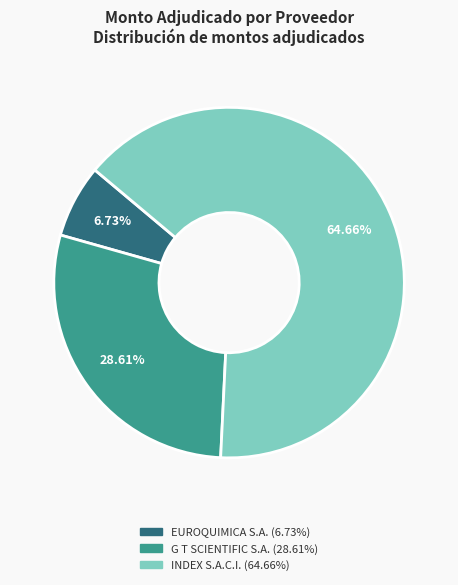

How many segments does this pie chart have?

3